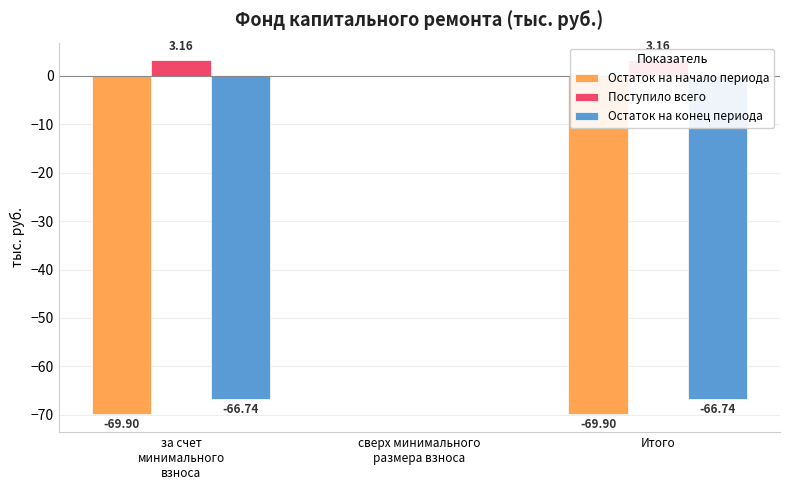

How many data points in Поступило всего are less than 3?

1